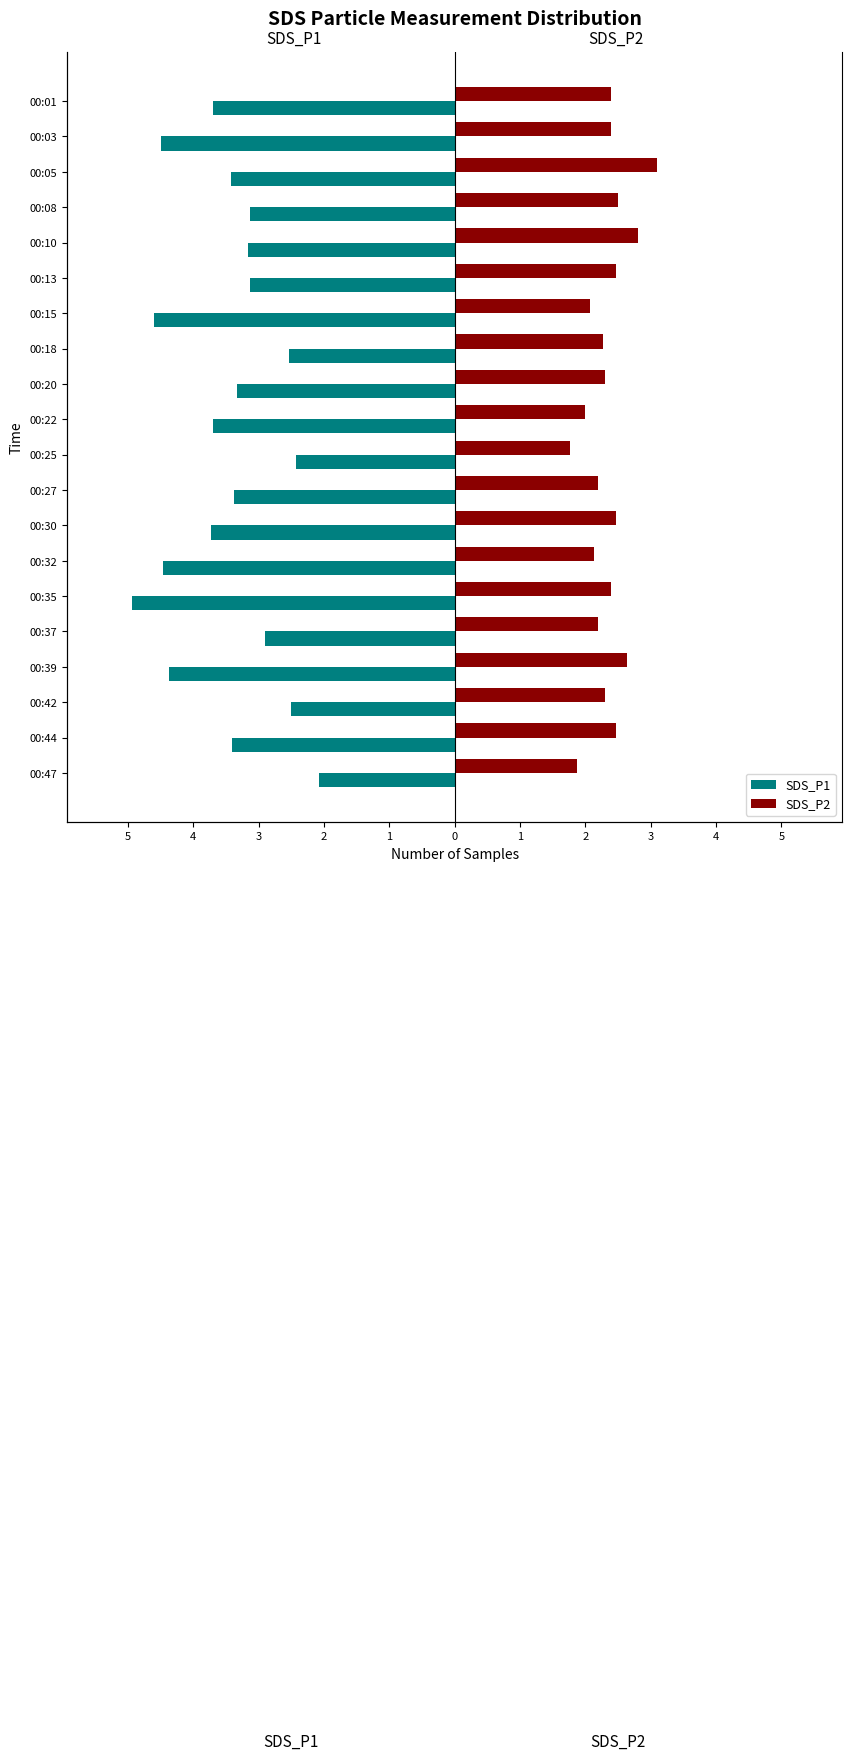

What is the value of the SDS_P1 bar at the 6th from the left?

-3.1